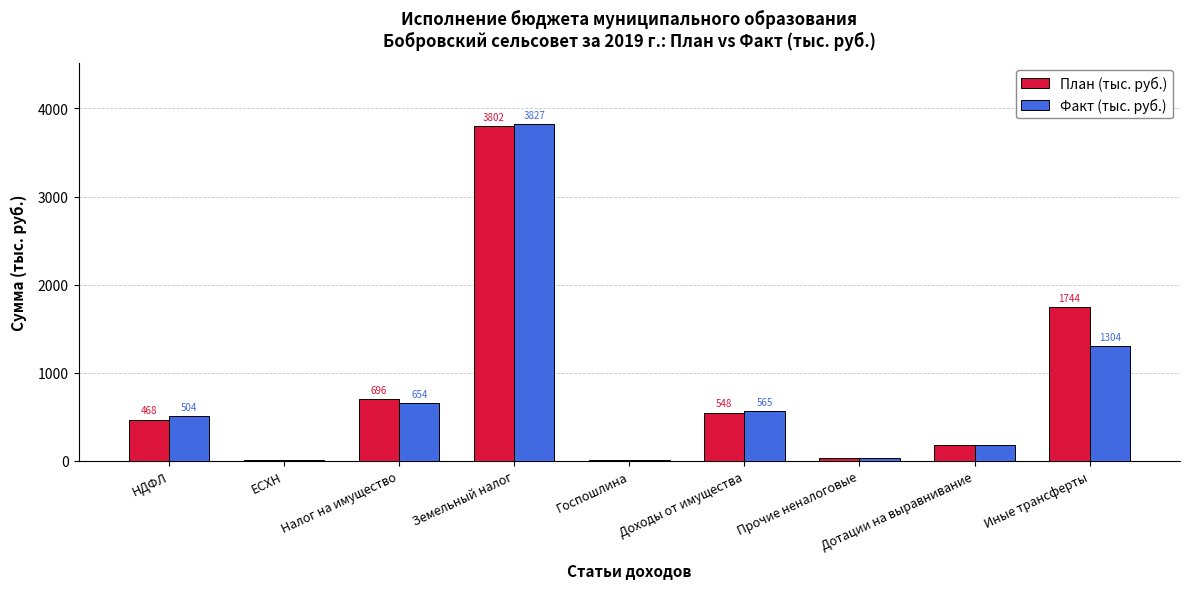

How many categories are shown in the chart?

9